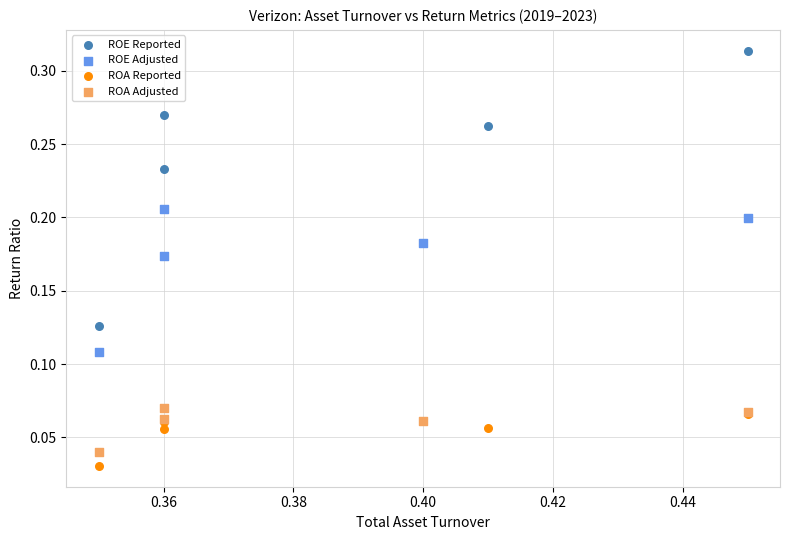

Which series contains the highest Y value?

ROE Reported